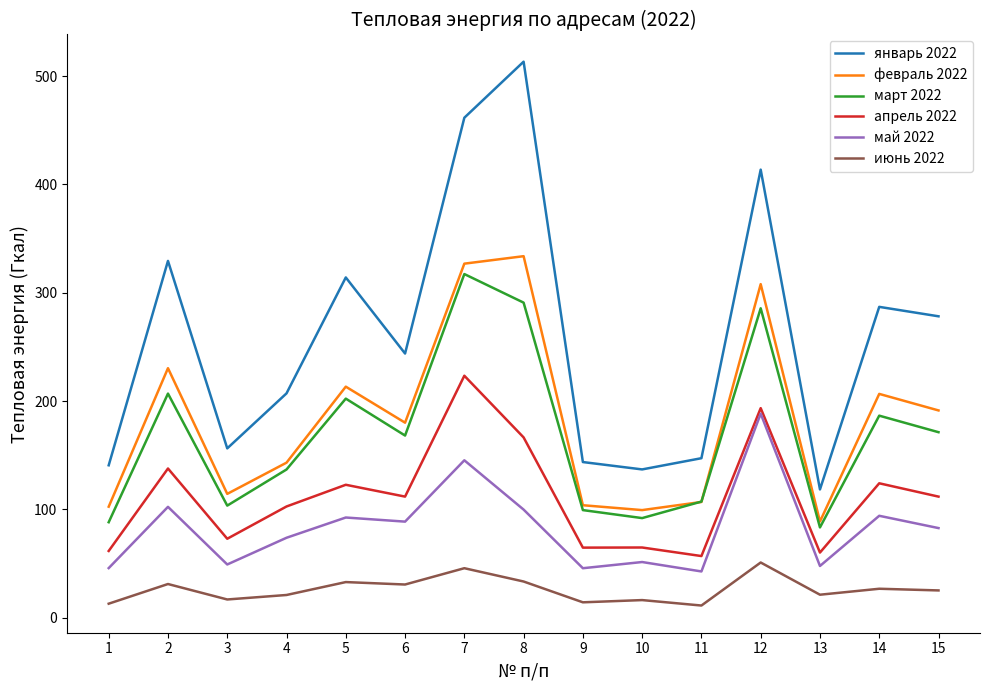

Does the chart have visible grid lines?

No